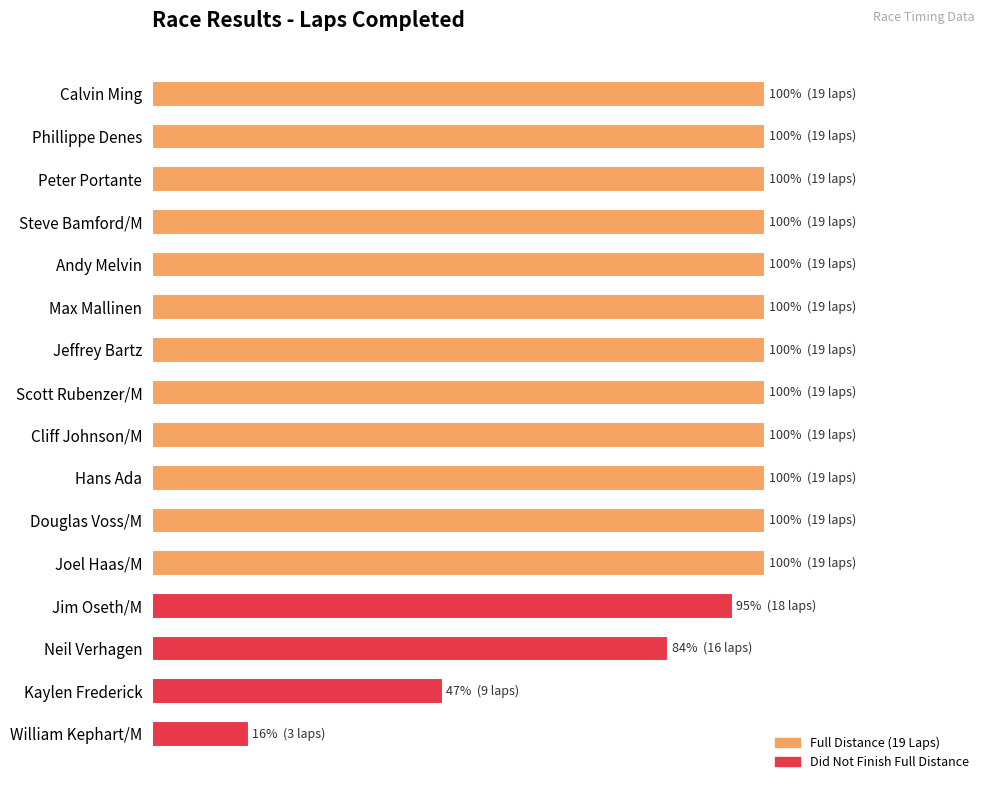

Does the chart contain any negative values?

No